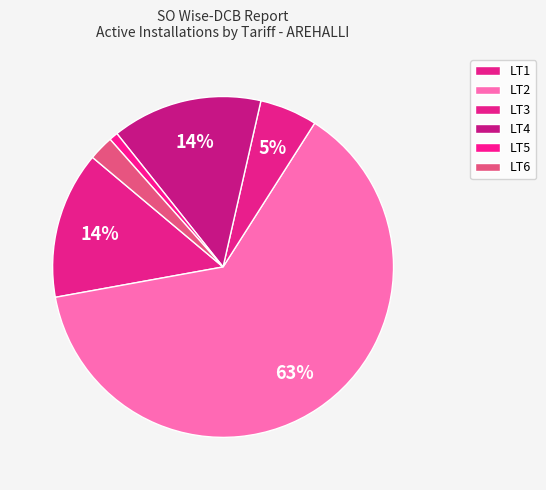

To the nearest percent, what portion does LT3 represent?

5%